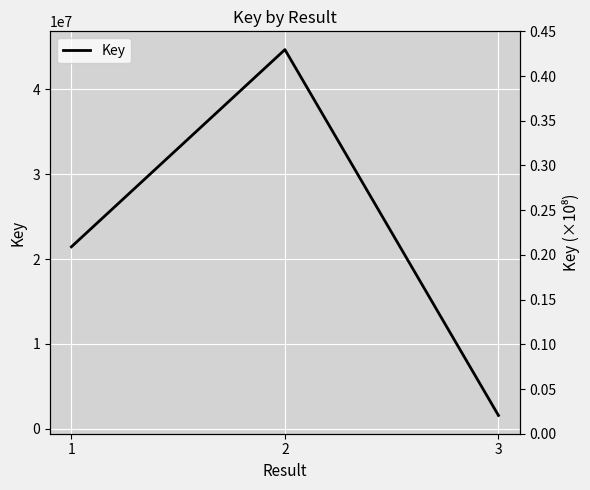

What is the sum of the values at 2 and 1?

66138747